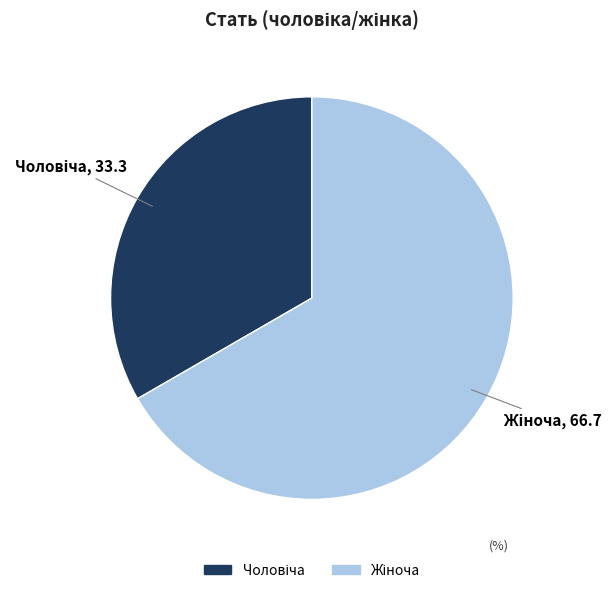

Is there any slice that represents more than half of the pie?

Yes